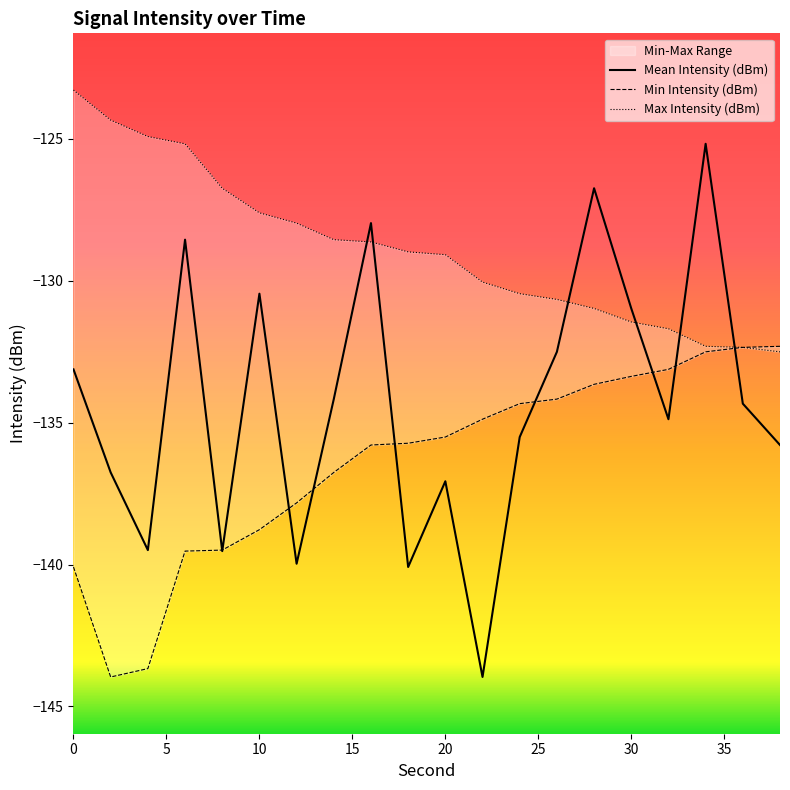

True or false: Mean Intensity (dBm) has a value of -236.6 at 0.

False